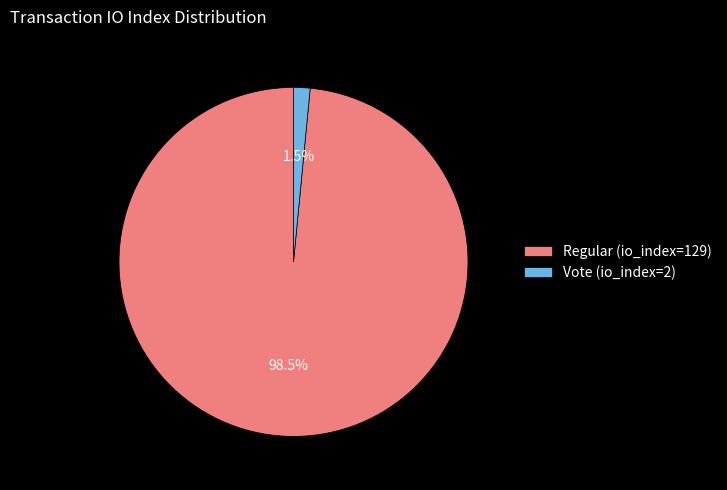

Between Regular (io_index=129) and Vote (io_index=2), which is larger?

Regular (io_index=129)